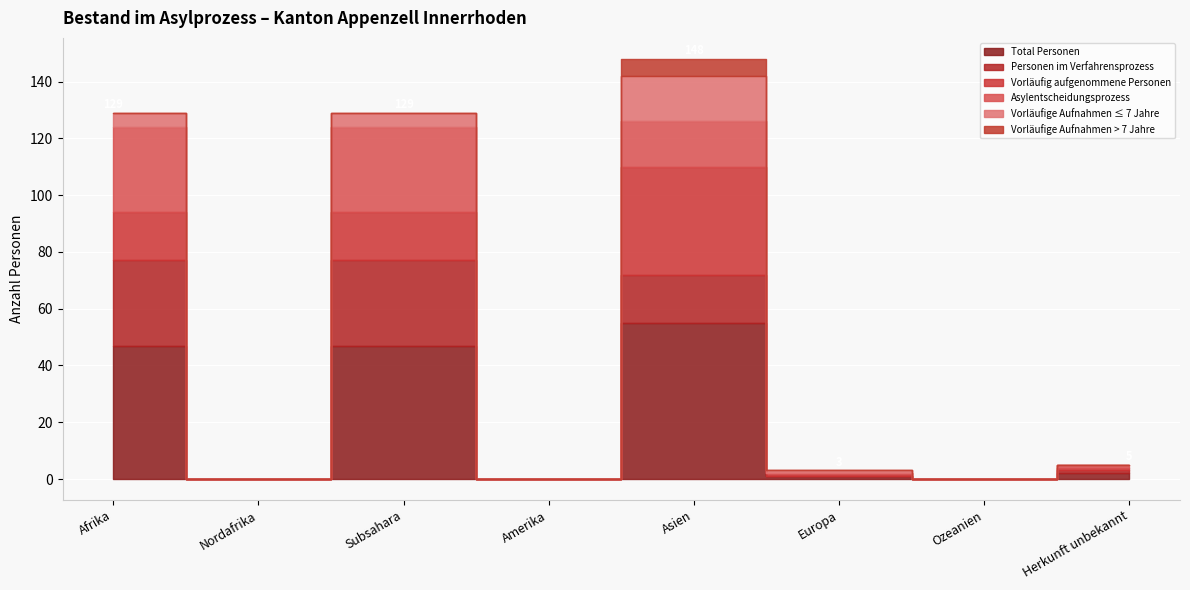

How many data points in Personen im Verfahrensprozess are less than 1?

4